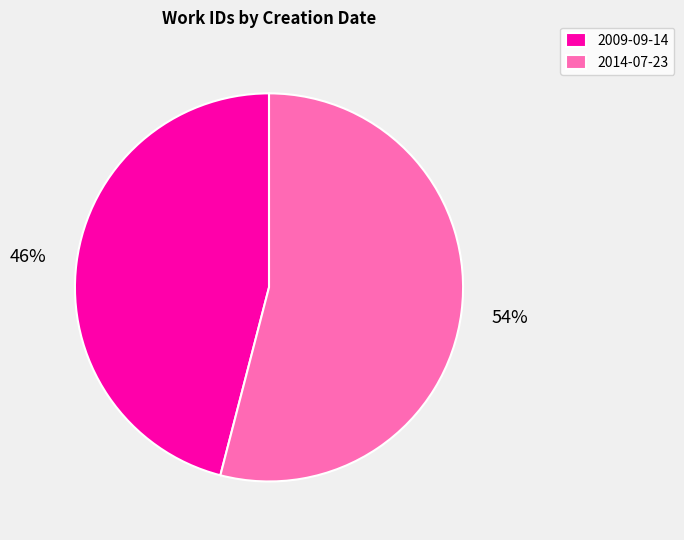

How many slices are in this pie chart?

2